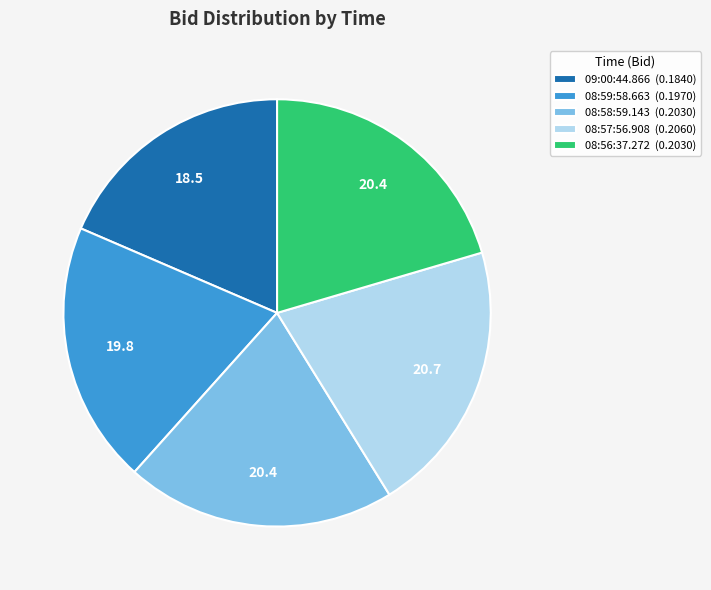

Is it true that 08:58:59.143 (0.2030) is 20% of the pie?

True